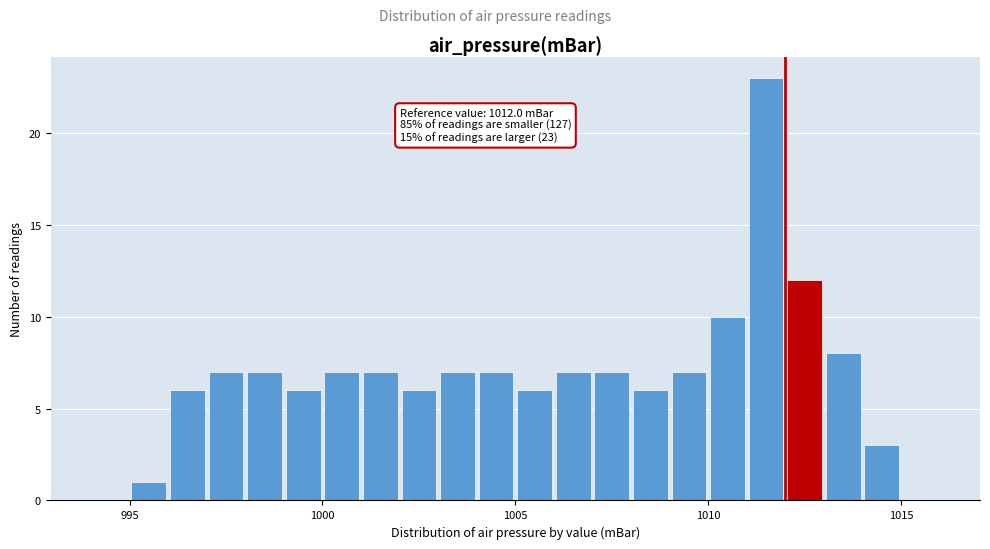

Around what value on the x-axis is the tallest bar? Give the approximate position of its centre, as read against the axis.

1011.5